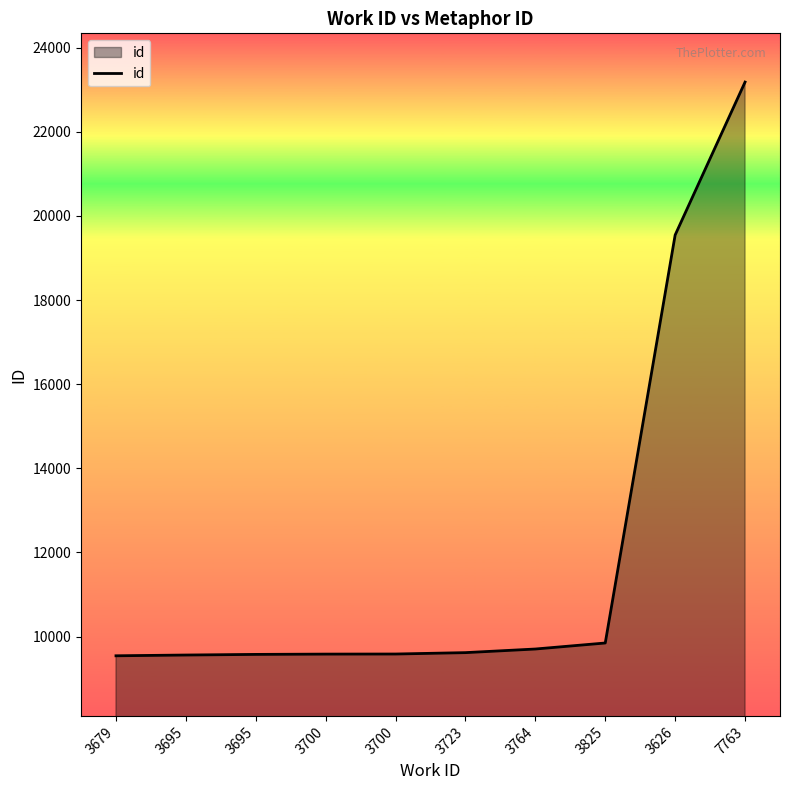

At which category does the chart reach its peak across all series?

7763